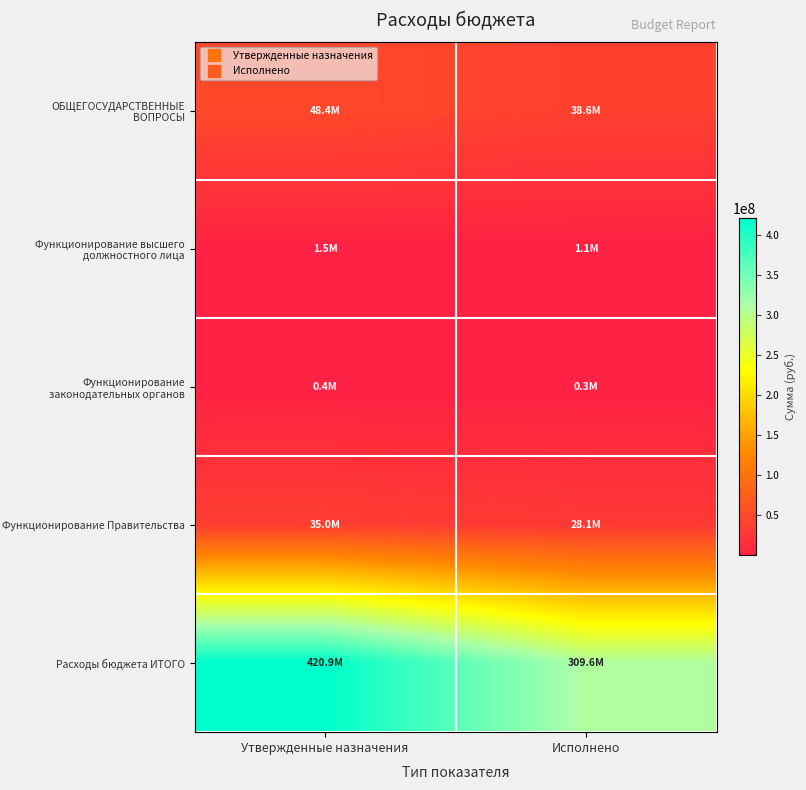

Which series has the largest total across all categories?

Расходы бюджета ИТОГО